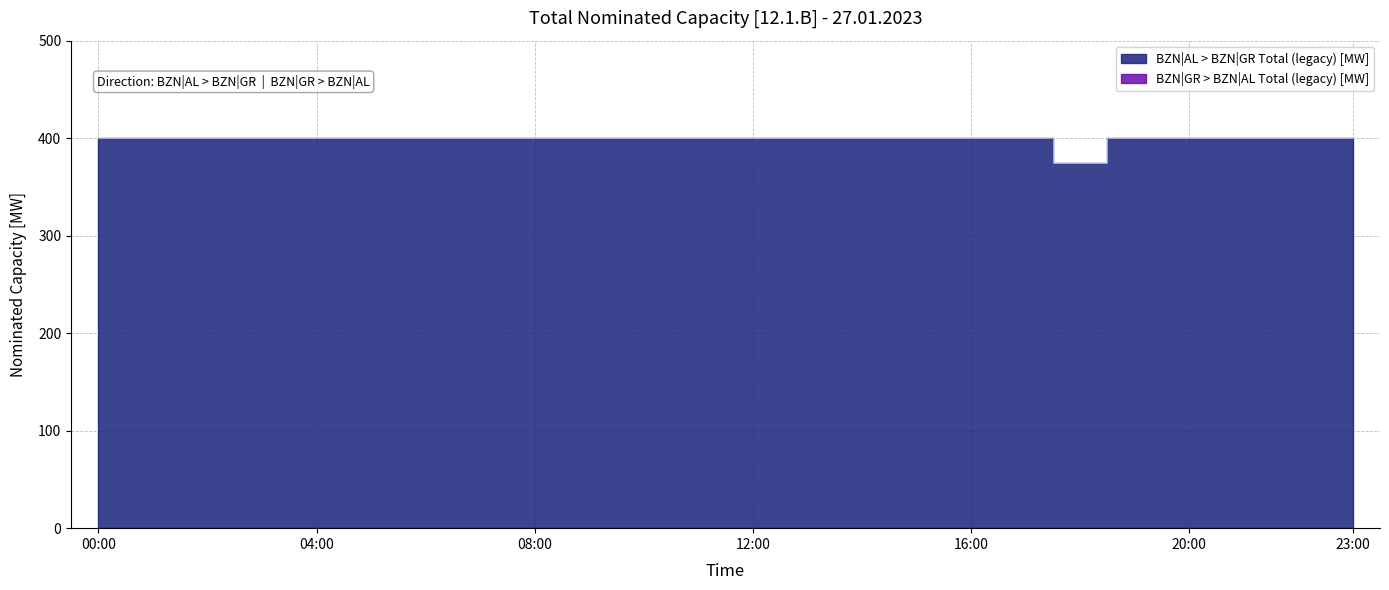

Reading left to right, list all the values displayed in this chart.

400	400	400	400	400	400	400	400	400	400	400	400	400	400	400	400	400	400	375	400	400	400	400	400